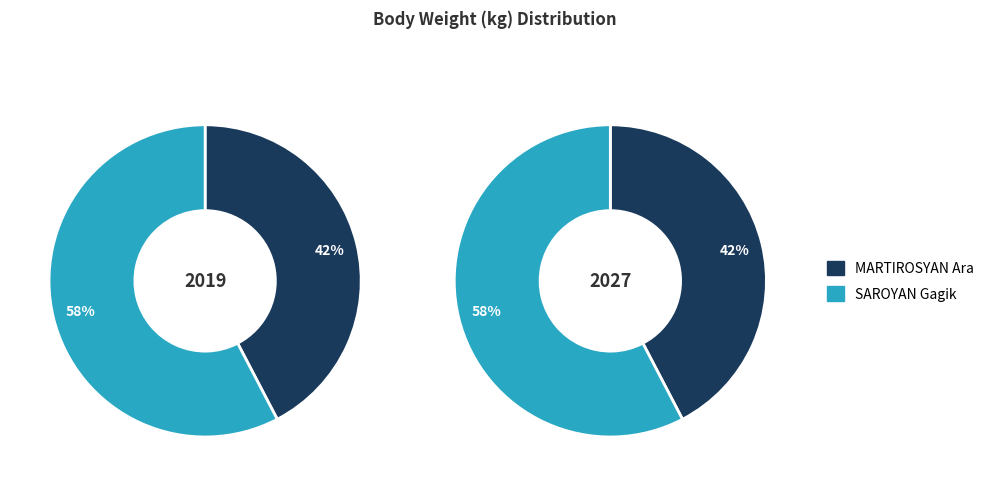

To the nearest percent, what percentage of the pie is SAROYAN Gagik?

58%